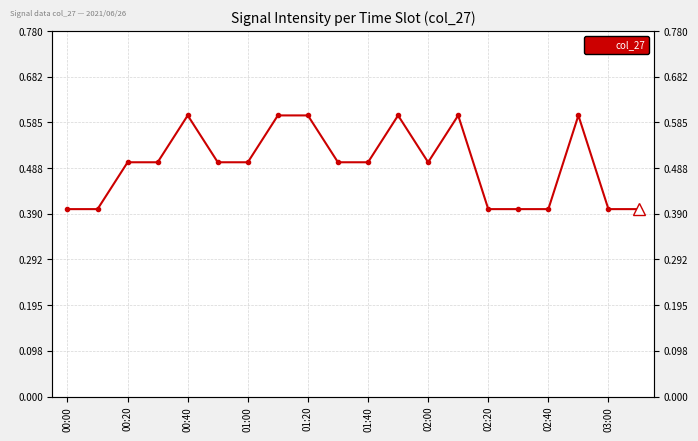

True or false: there are more than 0 points higher than both neighbors.

True